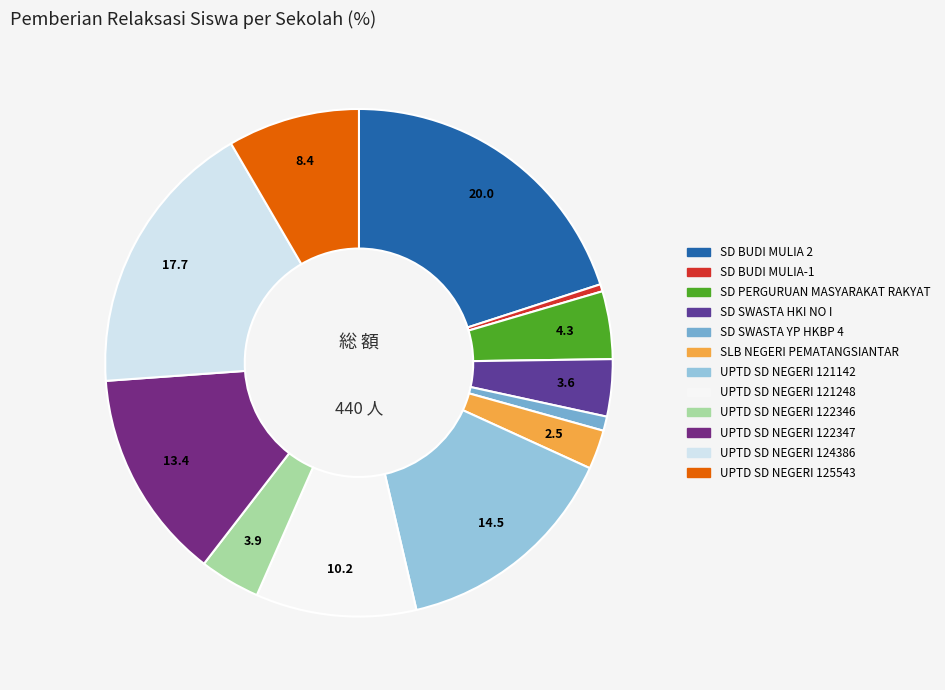

To the nearest percent, what is the combined percentage of SLB NEGERI PEMATANGSIANTAR and UPTD SD NEGERI 124386?

20%